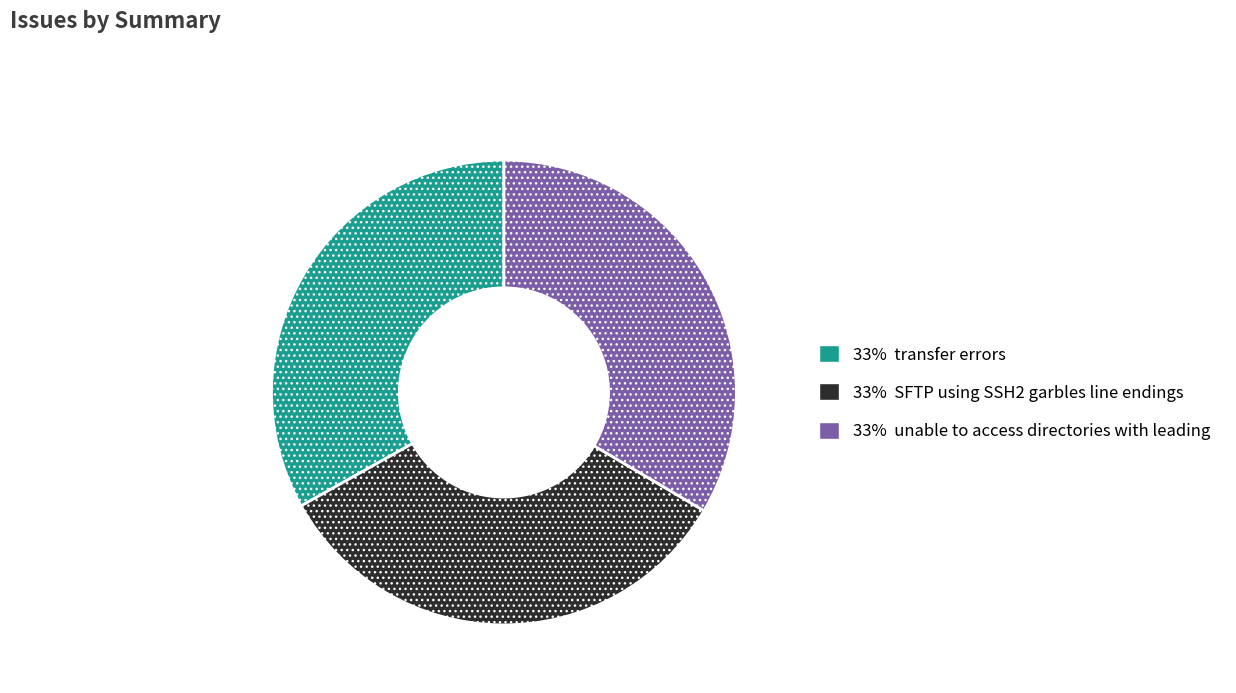

Is there any slice that represents more than half of the pie?

No